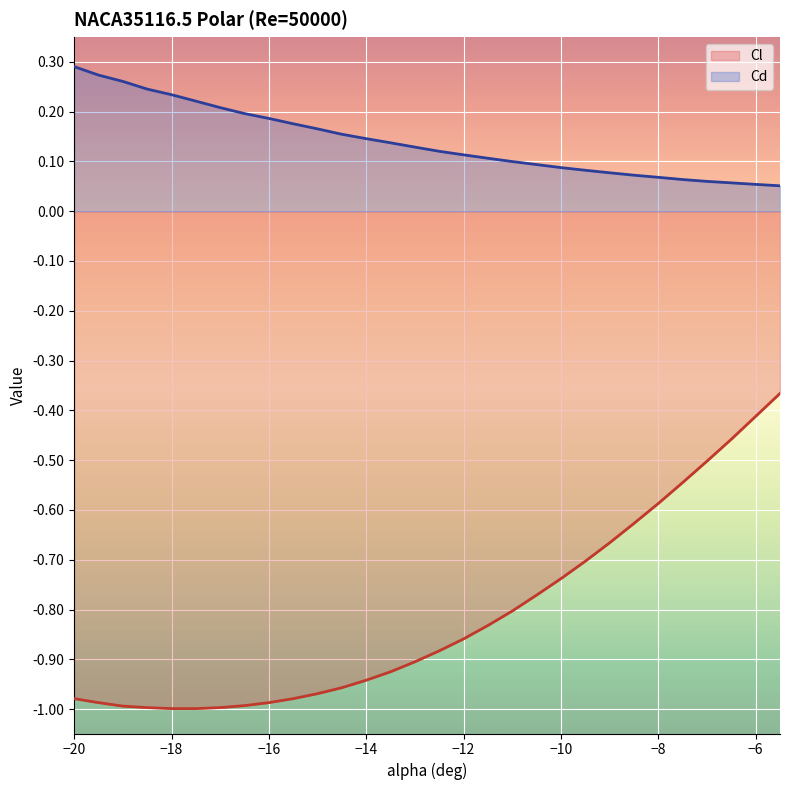

Rank the series by their maximum value, from lowest to highest.

Cl, Cd